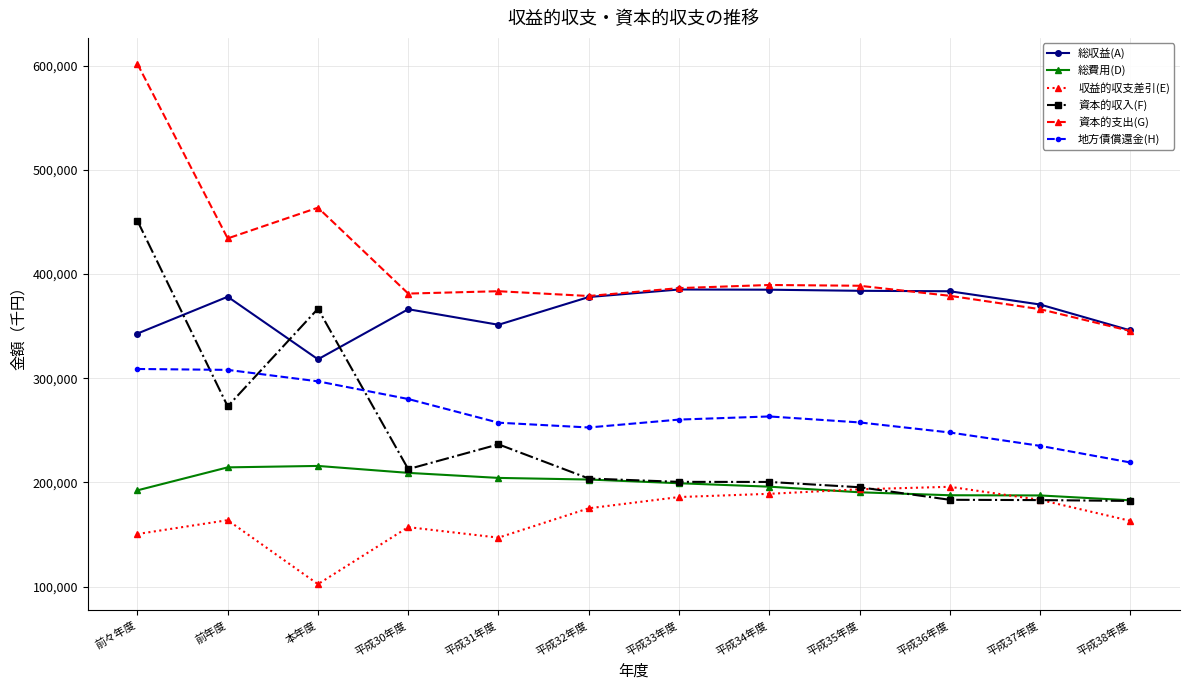

True or false: 収益的収支差引(E) has more than 1 interior local peaks.

True